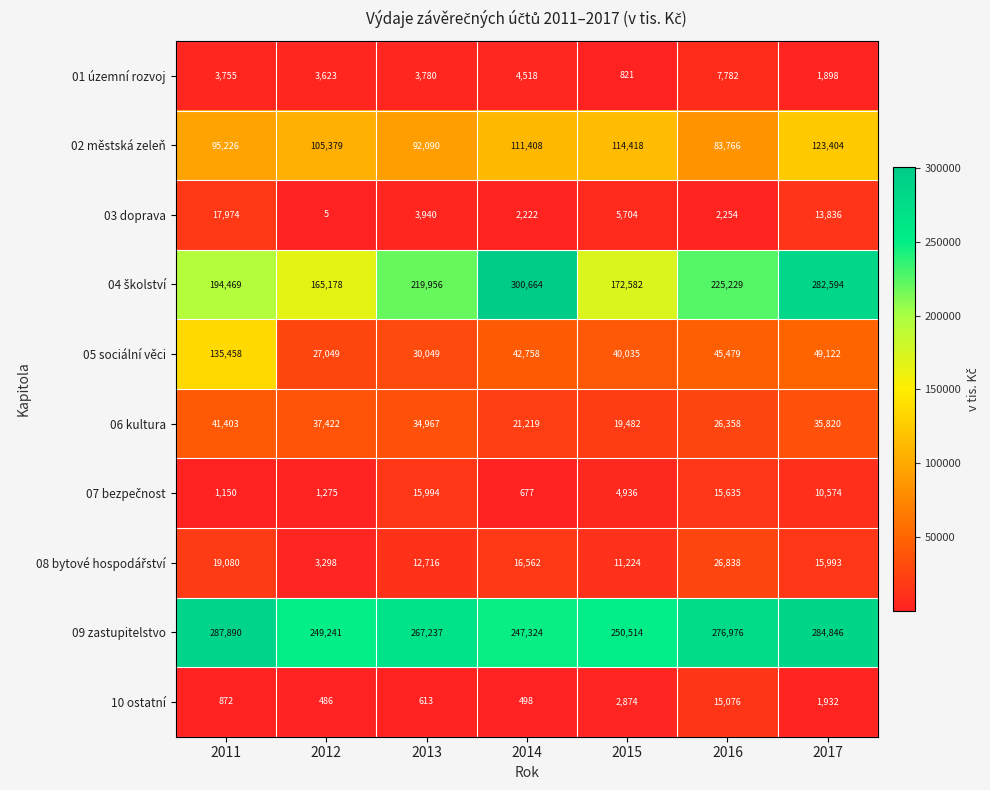

The value of 01 územní rozvoj at 2016 is 5334. True or false?

False